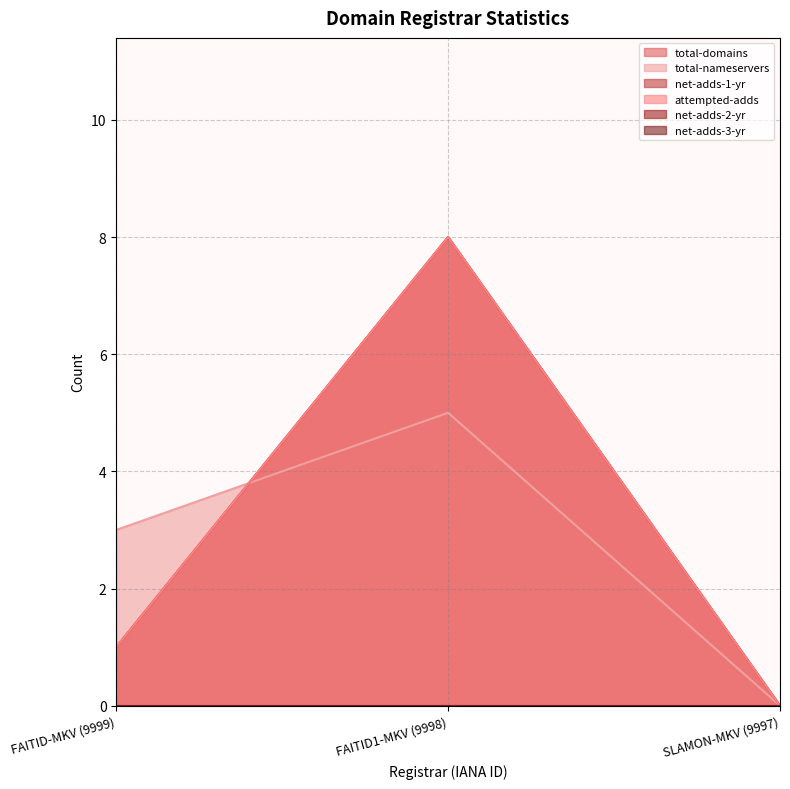

What is the sum of the total-nameservers values at SLAMON-MKV (9997) and FAITID-MKV (9999)?

3